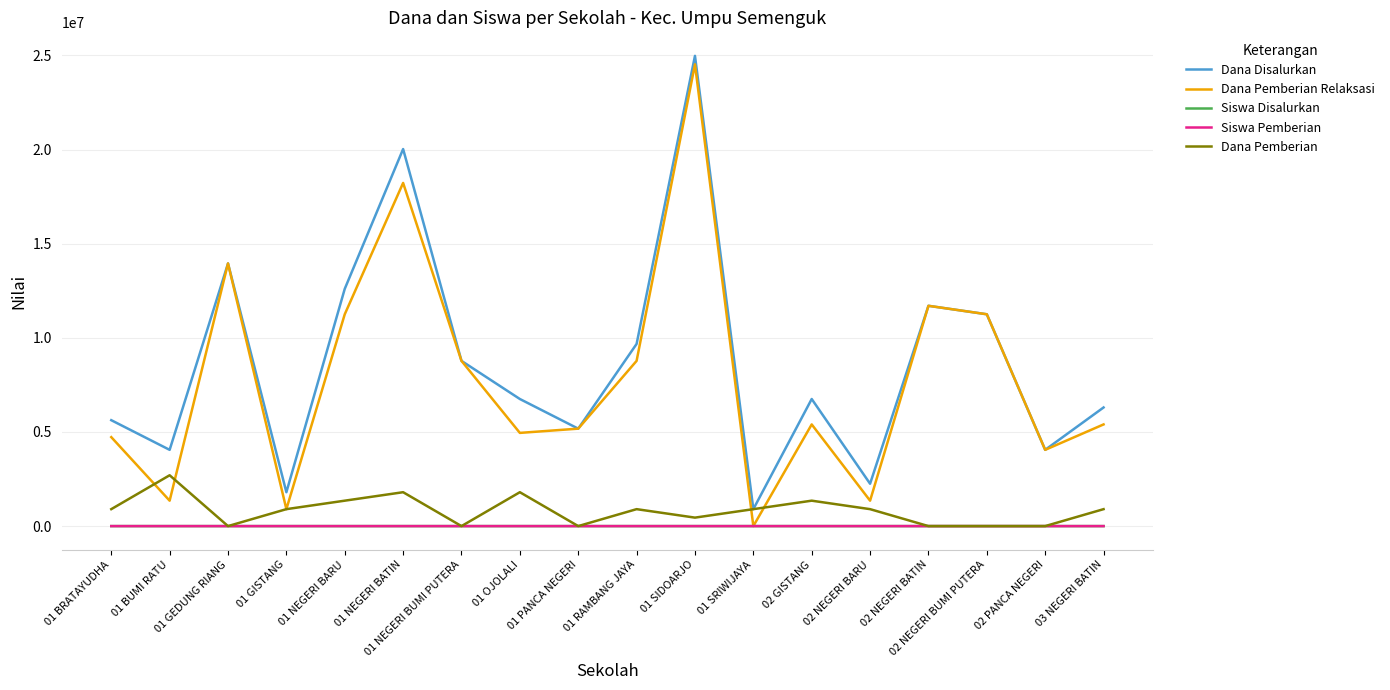

Where is the first local maximum for Dana Disalurkan?

01 GEDUNG RIANG